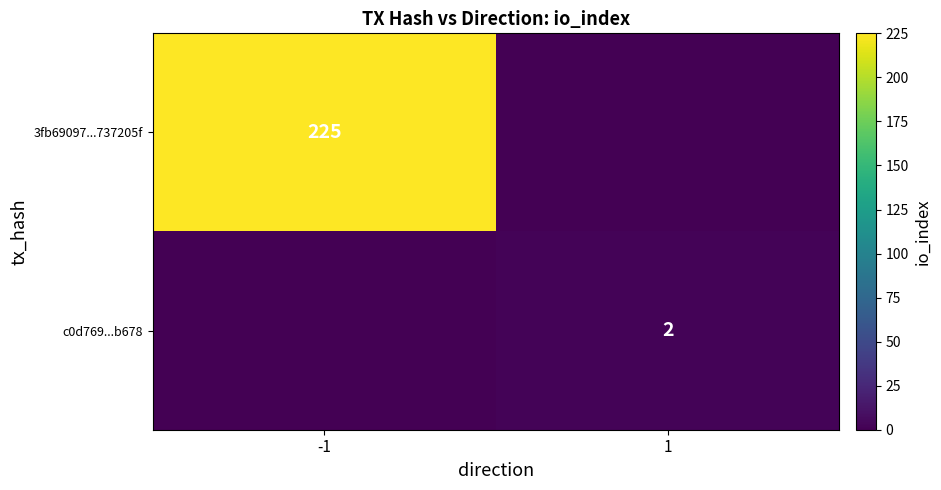

The value of 3fb69097...737205f at -1 is 225. True or false?

True